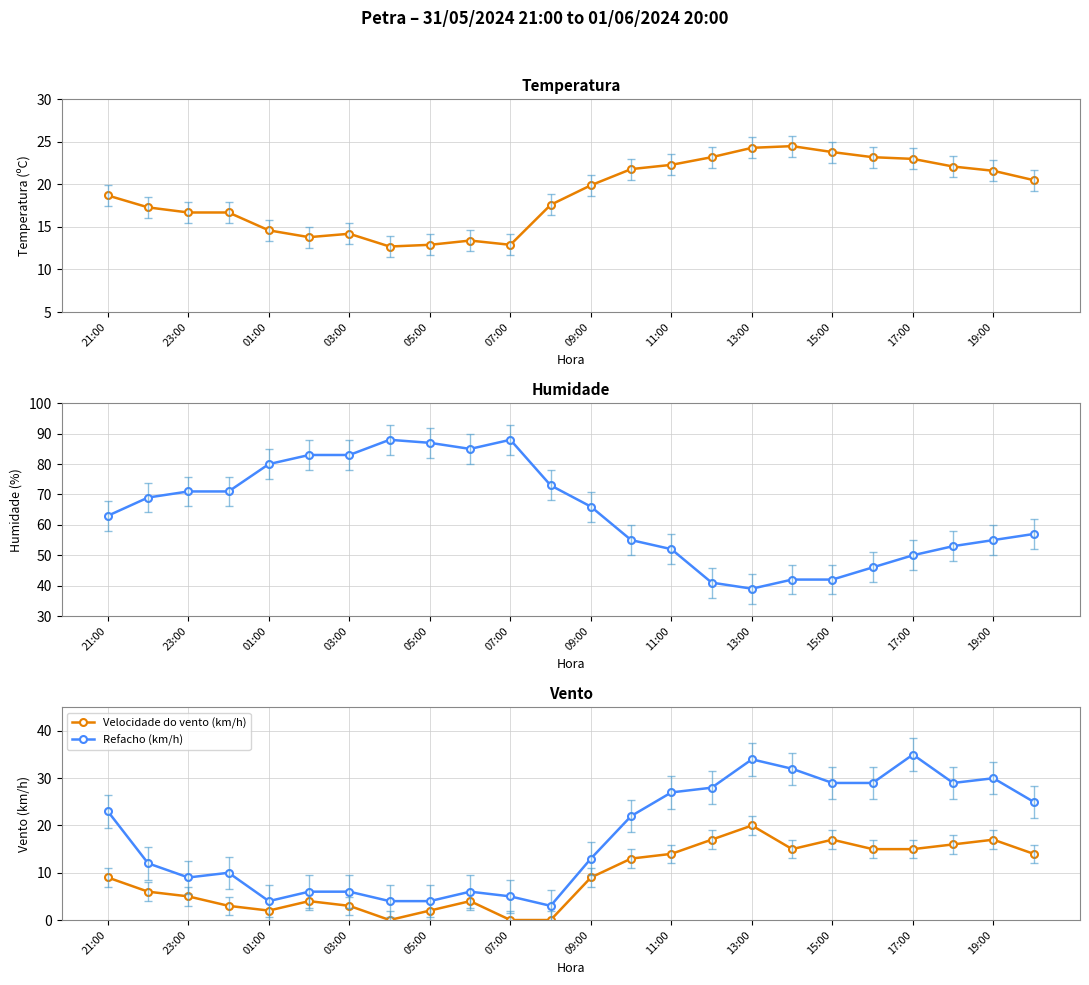

How many series are shown in this chart?

4